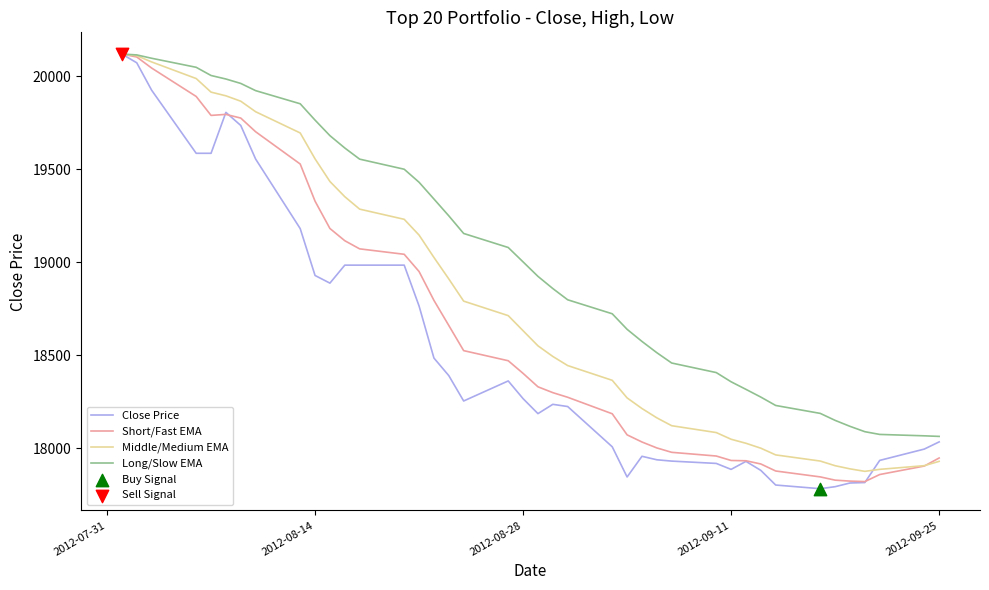

What is the minimum value shown in the chart?

17782.4